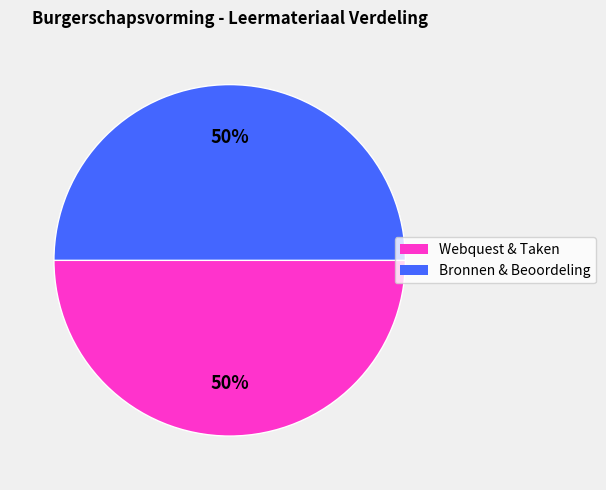

To the nearest percent, what is the average slice percentage?

50%